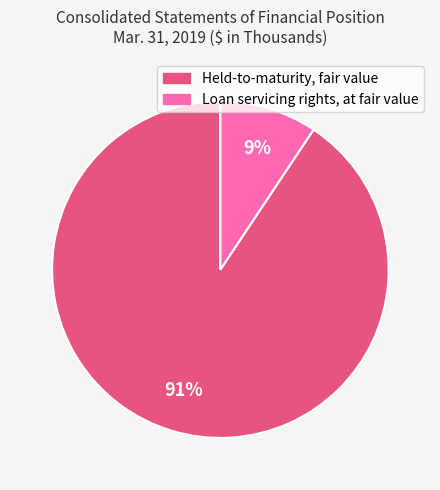

Does Loan servicing rights, at fair value account for over 50% of the chart?

No